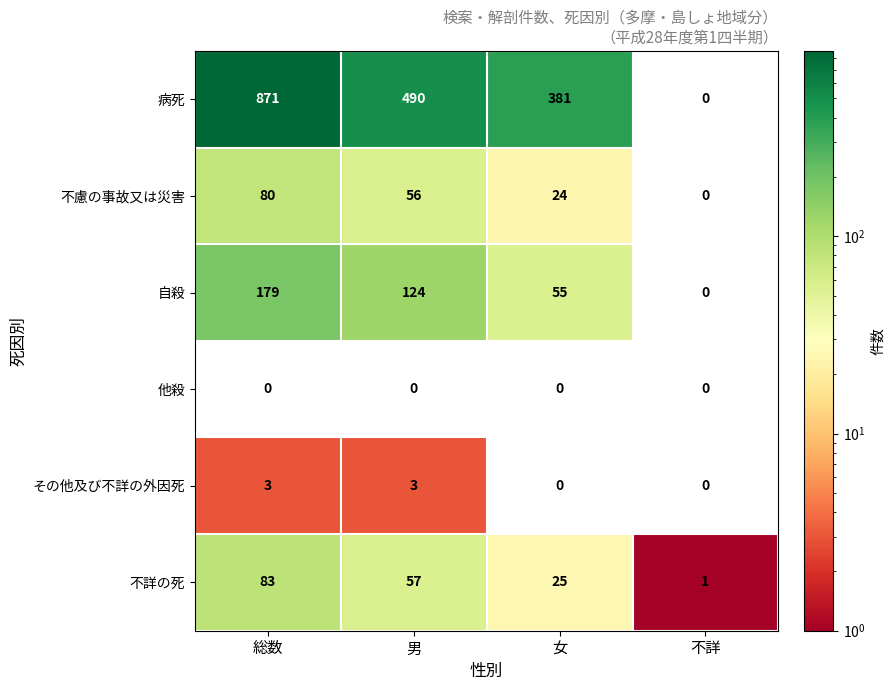

At which category does the chart reach its peak across all series?

総数